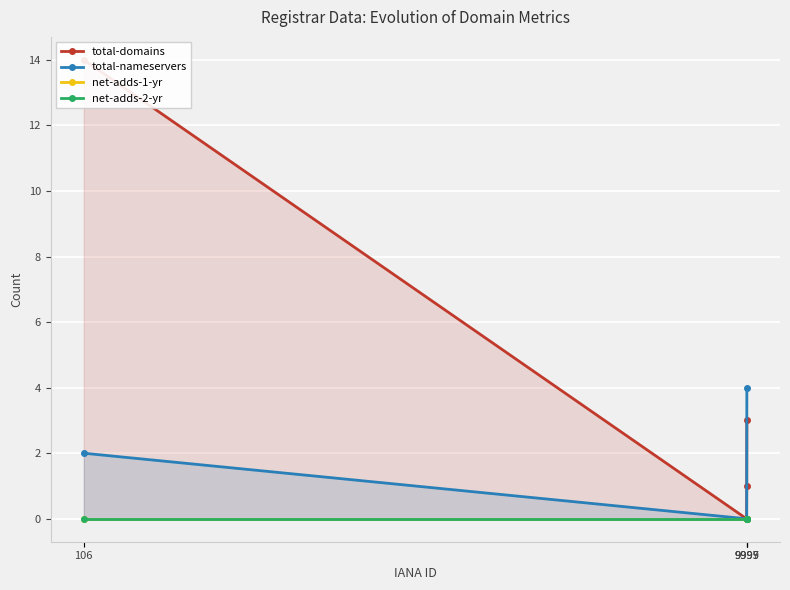

What is the greatest value displayed?

14